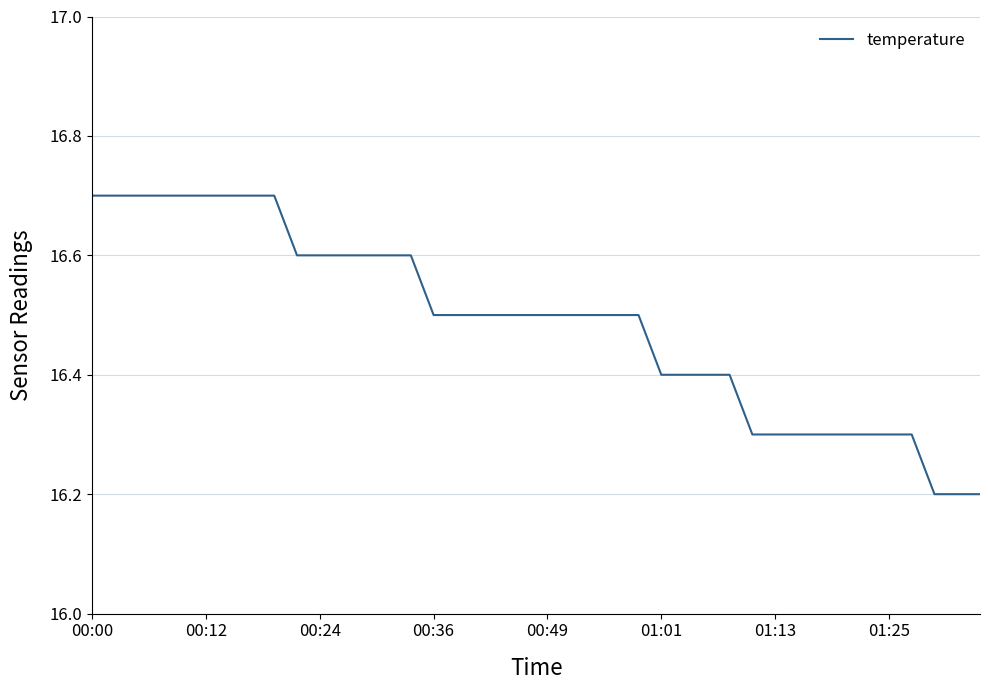

How many values are between 16 and 17?

40